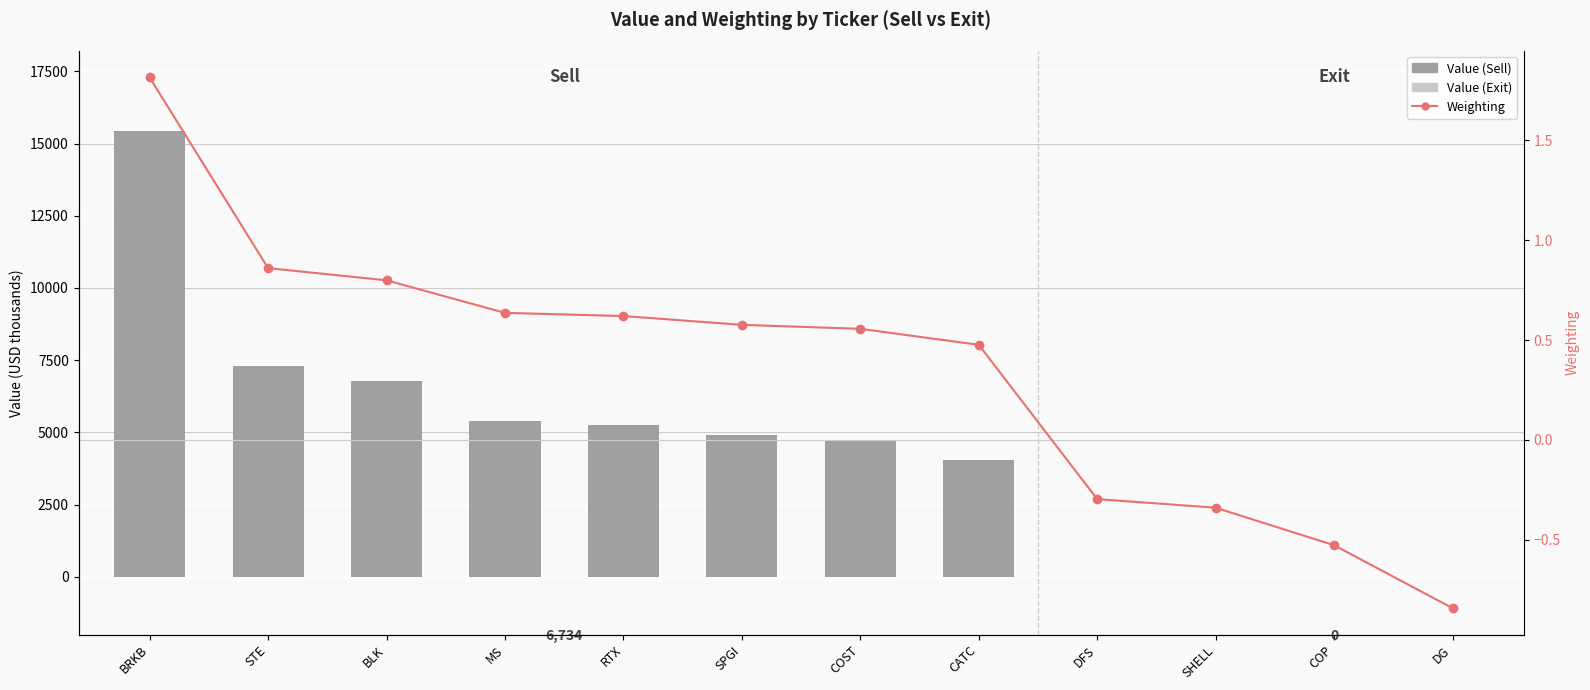

Read the Value (USD thousands) value at COST.

4724.0